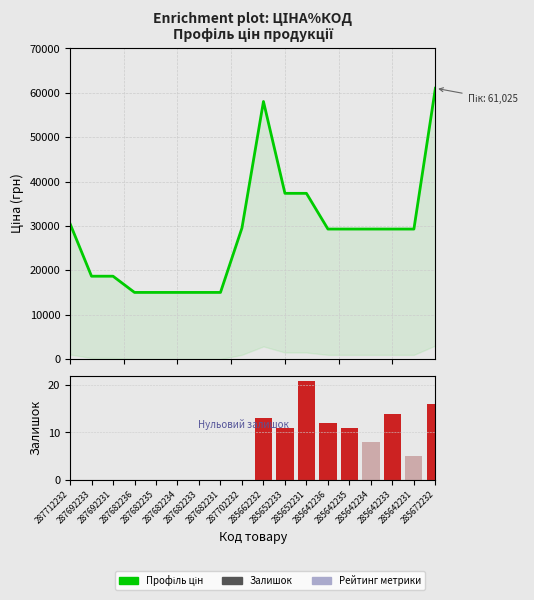

What is the difference between the highest and lowest values at 285642231?

29289.9